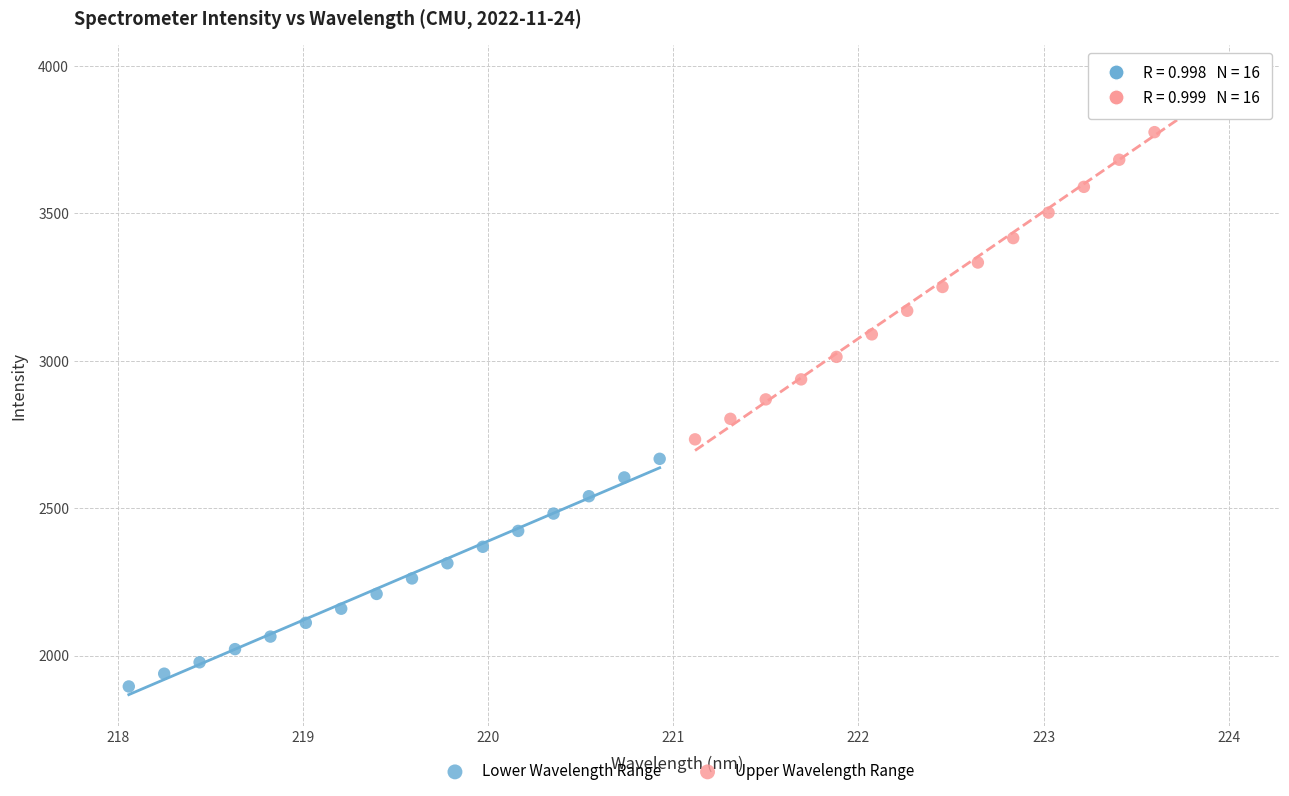

Which series reaches the minimum Y coordinate?

Lower Wavelength Range